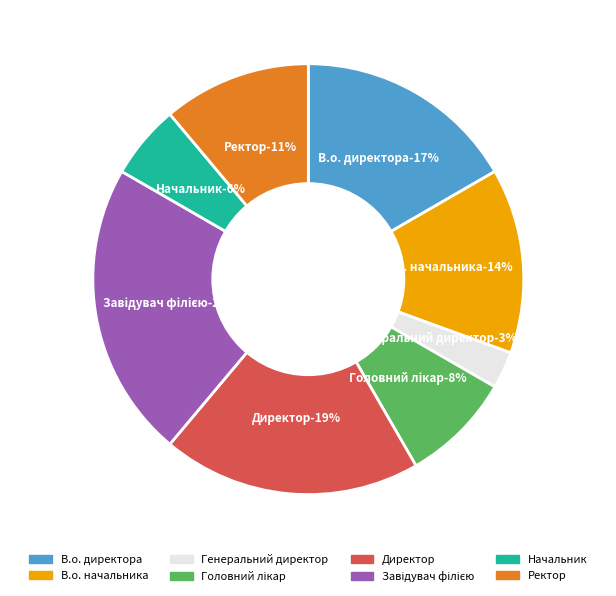

What portion of the pie excludes Директор?

80.6%